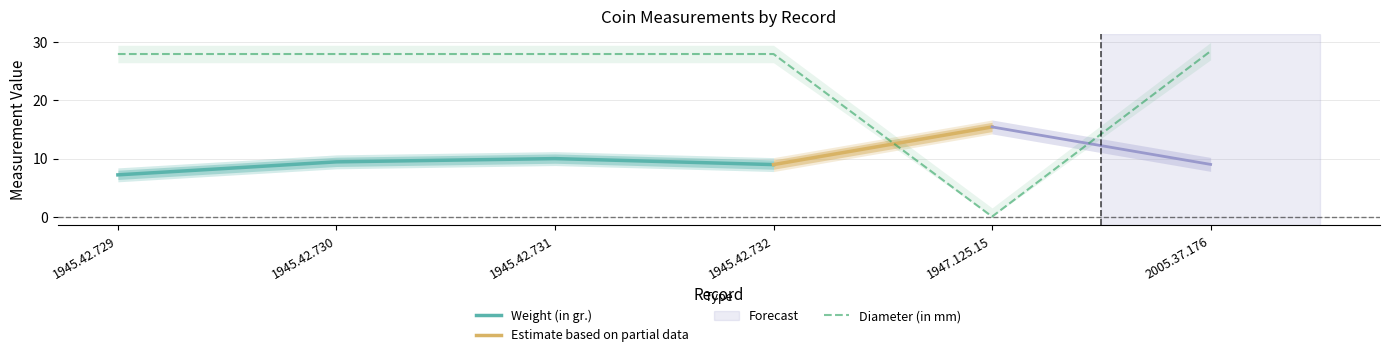

The chart shows a value of 28.0 at 1945.42.730. True or false?

True